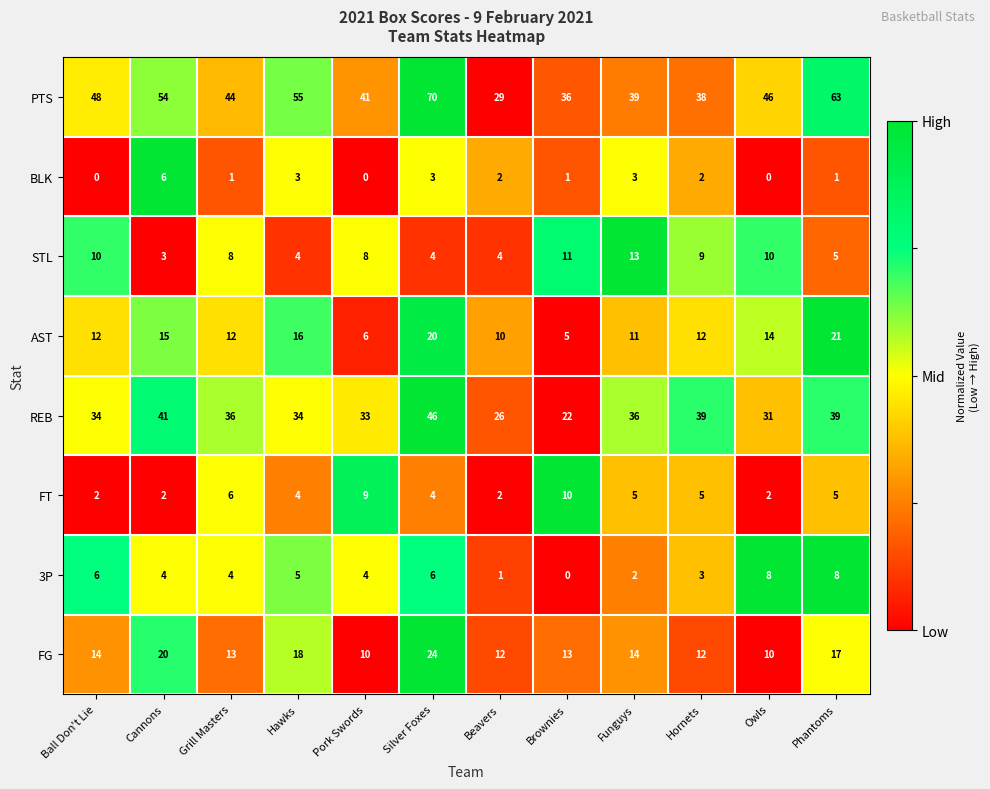

Which label corresponds to the largest value in the chart?

Silver Foxes